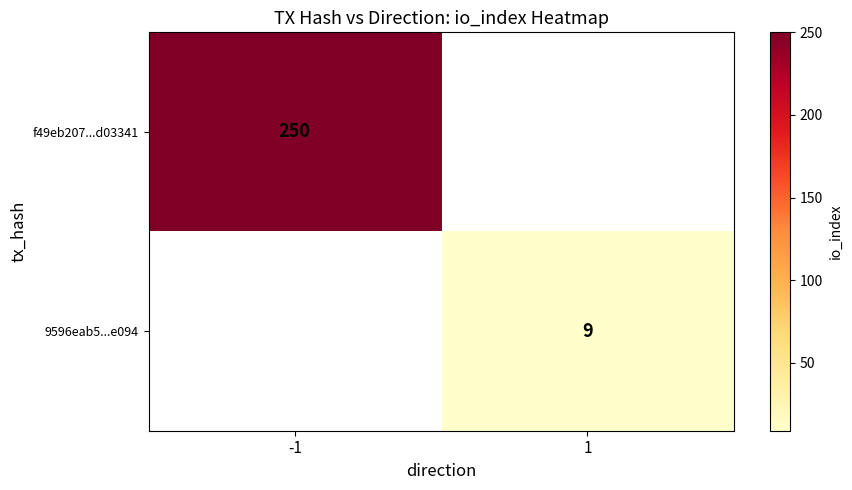

True or false: f49eb207...d03341 has a value of 328.0 at -1.

False